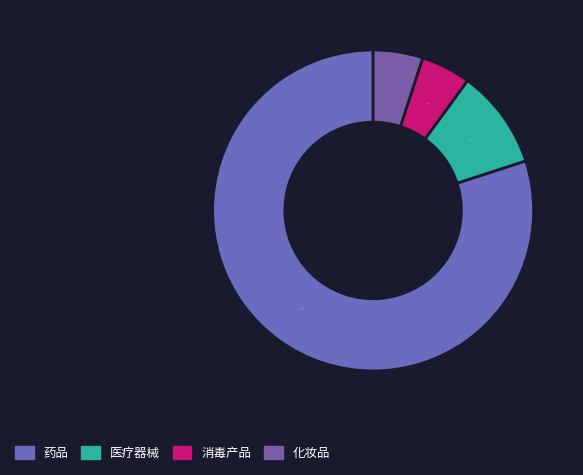

Count the number of slices in the pie.

4